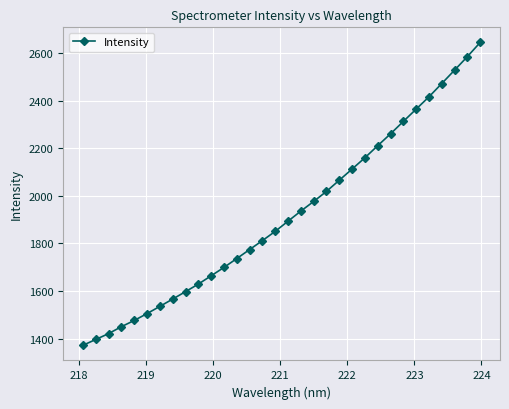

What is the value of the 11th point from the left?

1664.0